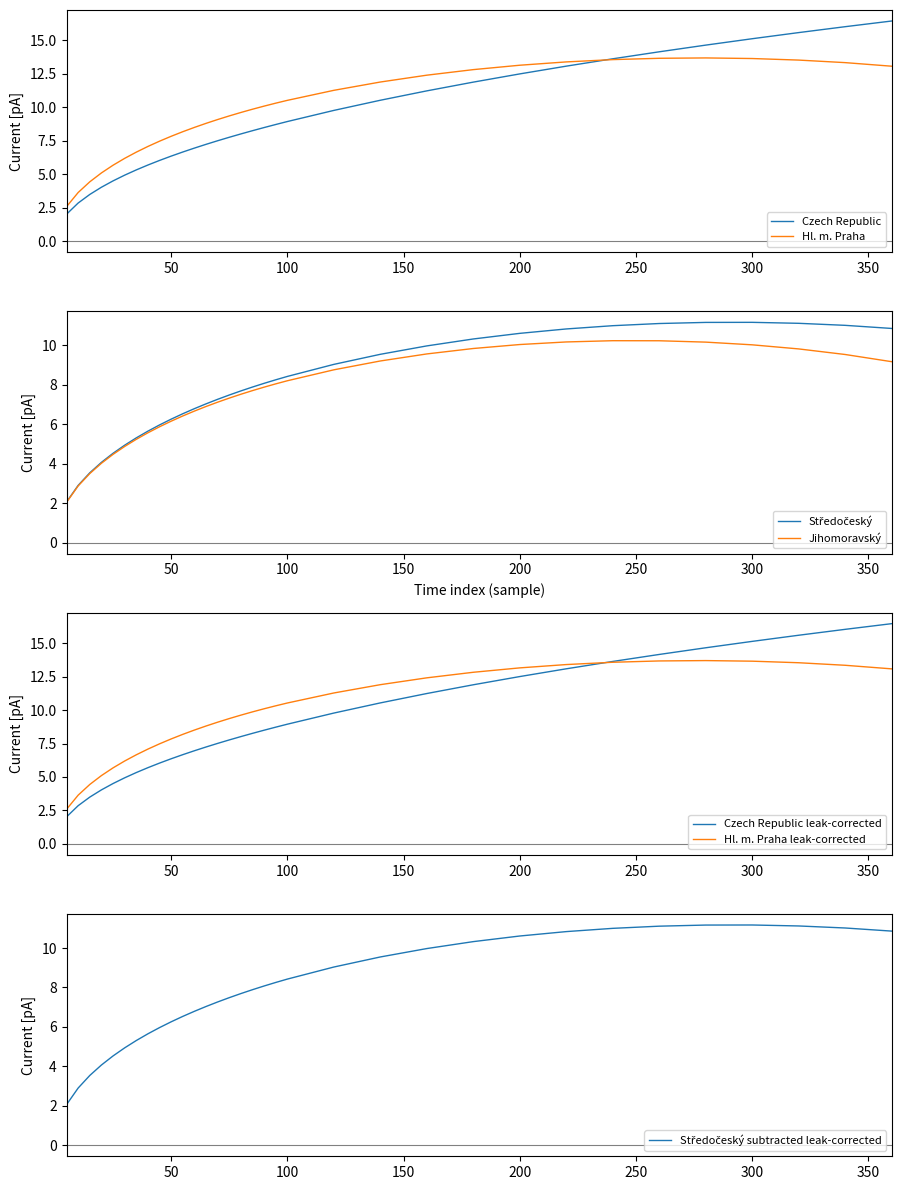

Which series changed the most between 15 and 30?

Hl. m. Praha